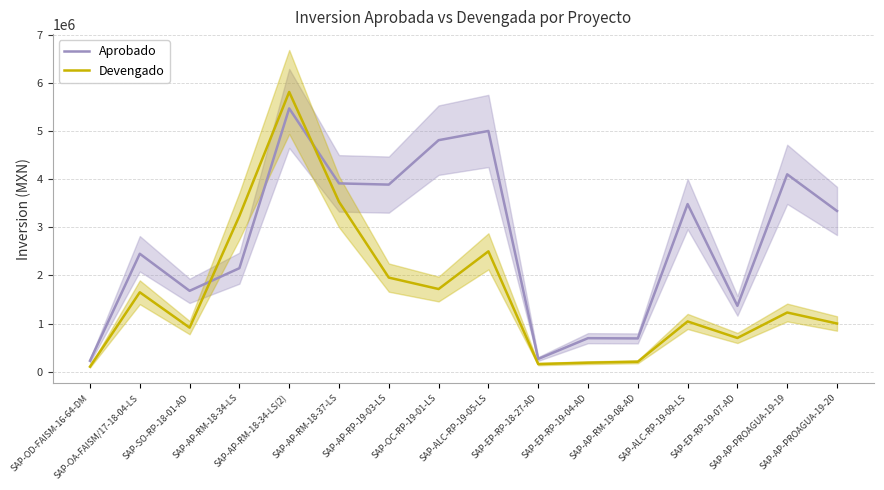

How many intersections are there between Aprobado and Devengado?

2